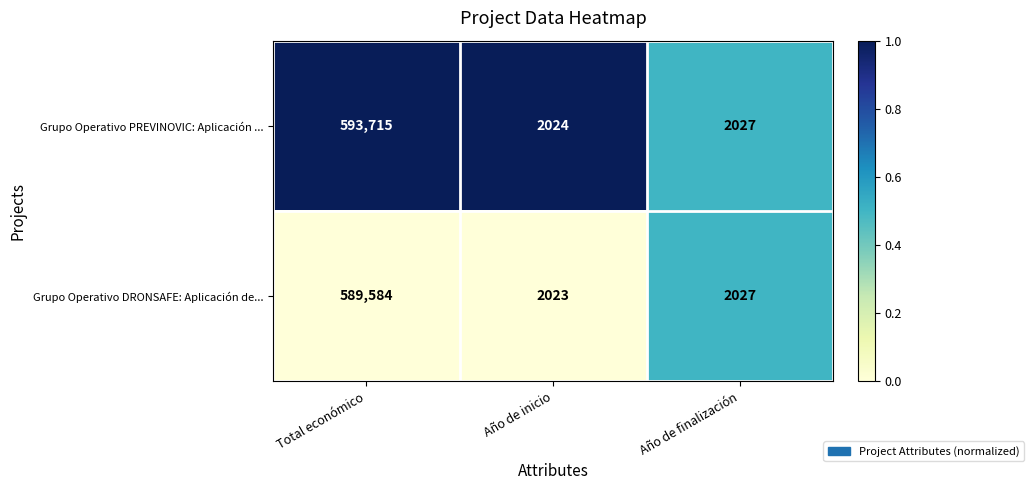

Which series has the largest total across all categories?

Grupo Operativo PREVINOVIC: Aplicación ...